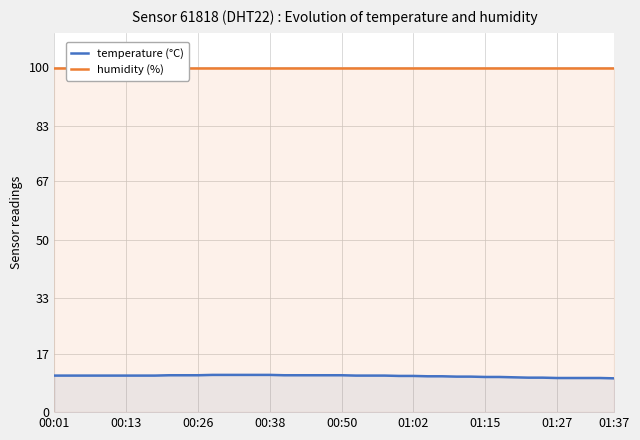

Reading right to left, transcribe all the data shown in this chart.

temperature (°C): 9.8	9.9	9.9	9.9	9.9	10.0	10.0	10.1	10.2	10.2	10.3	10.3	10.4	10.4	10.5	10.5	10.6	10.6	10.6	10.7	10.7	10.7	10.7	10.7	10.8	10.8	10.8	10.8	10.8	10.7	10.7	10.7	10.6	10.6	10.6	10.6	10.6	10.6	10.6	10.6
humidity (%): 99.9	99.9	99.9	99.9	99.9	99.9	99.9	99.9	99.9	99.9	99.9	99.9	99.9	99.9	99.9	99.9	99.9	99.9	99.9	99.9	99.9	99.9	99.9	99.9	99.9	99.9	99.9	99.9	99.9	99.9	99.9	99.9	99.9	99.9	99.9	99.9	99.9	99.9	99.9	99.9